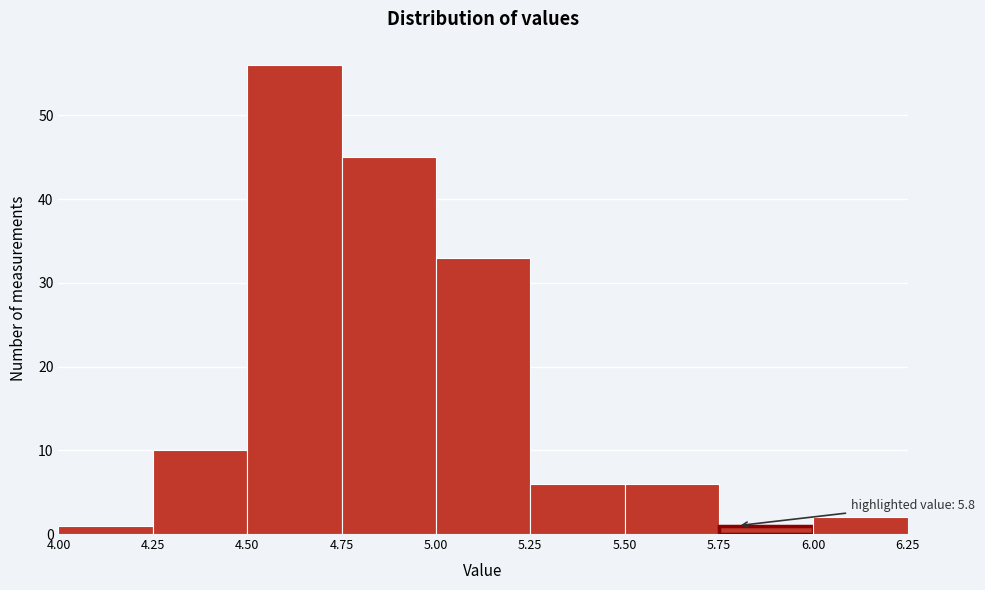

Which range on the x-axis has the tallest bar?

4.50 to 4.75